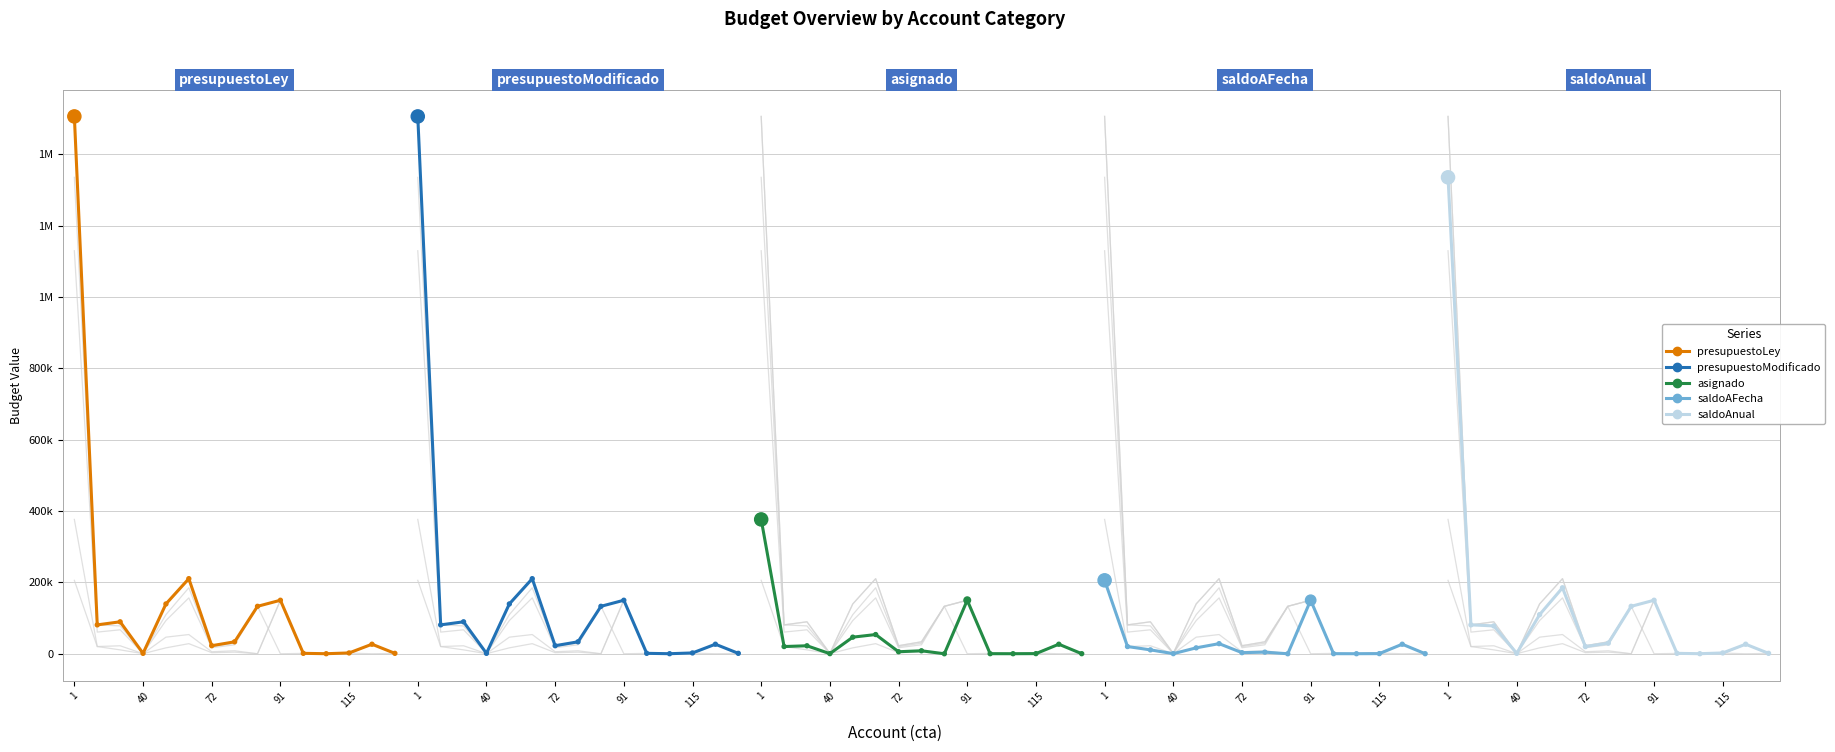

Which series contains the highest Y value?

presupuestoLey